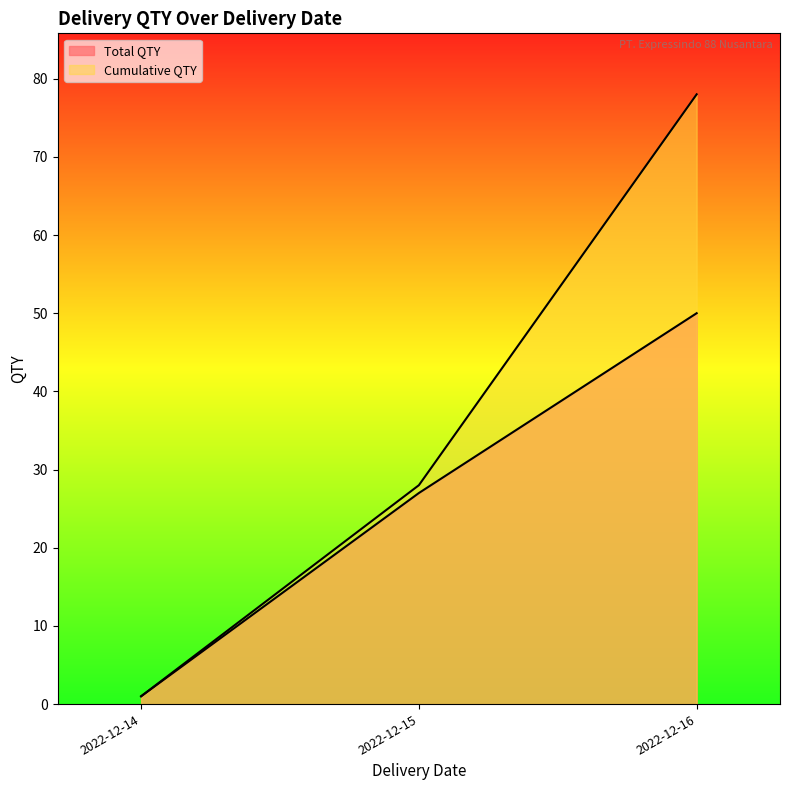

True or false: Cumulative QTY and Total QTY cross at least once.

False